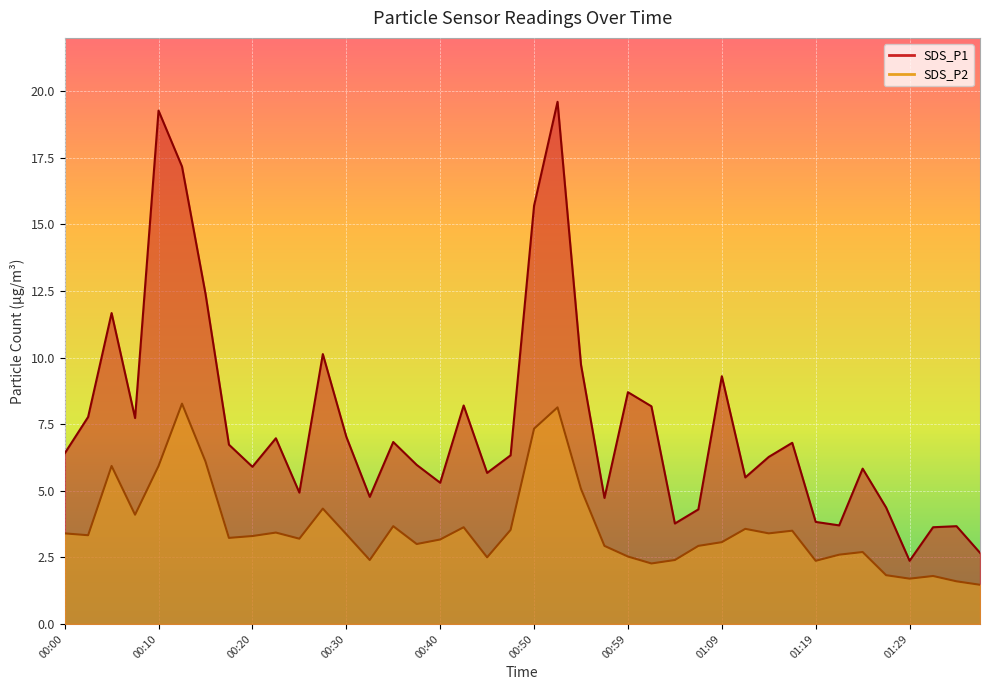

True or false: SDS_P2 and SDS_P1 cross at least once.

False